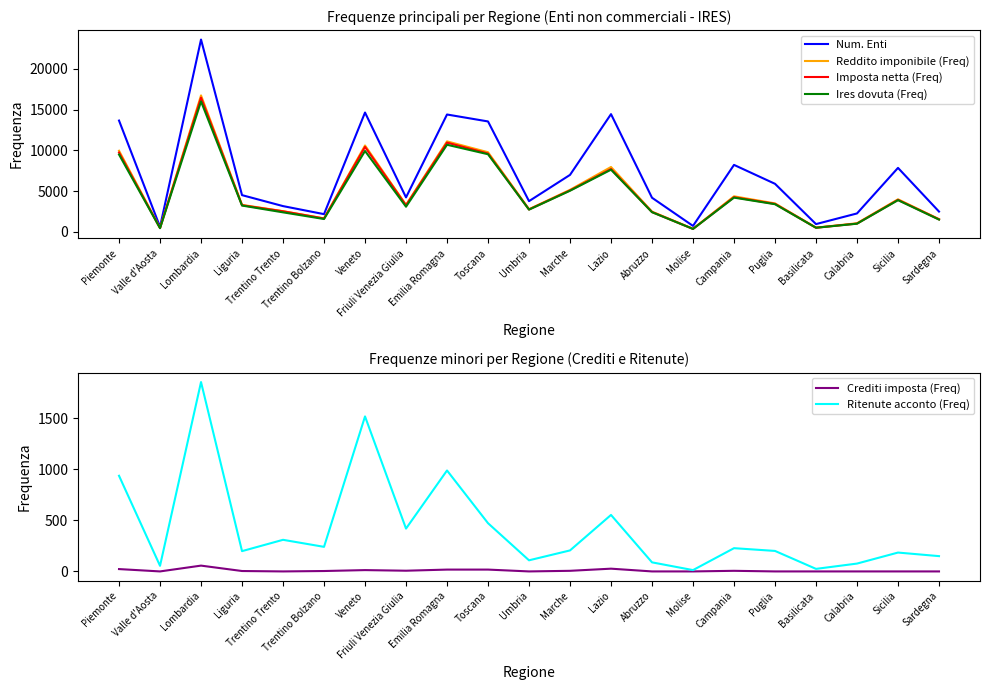

Which category has the lowest value across all series?

Valle d'Aosta